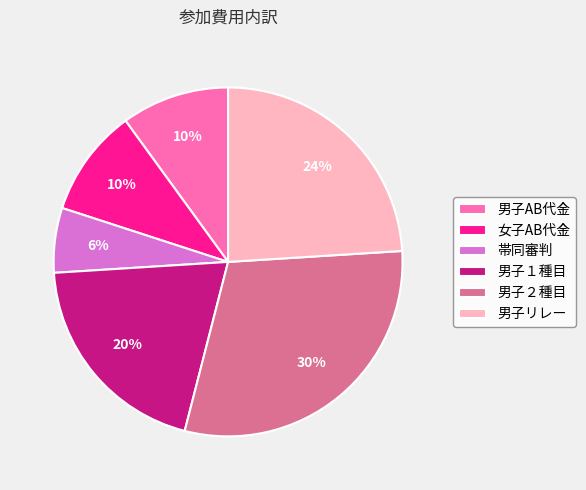

Do 男子１種目 and 帯同審判 together represent more than half of the pie?

No